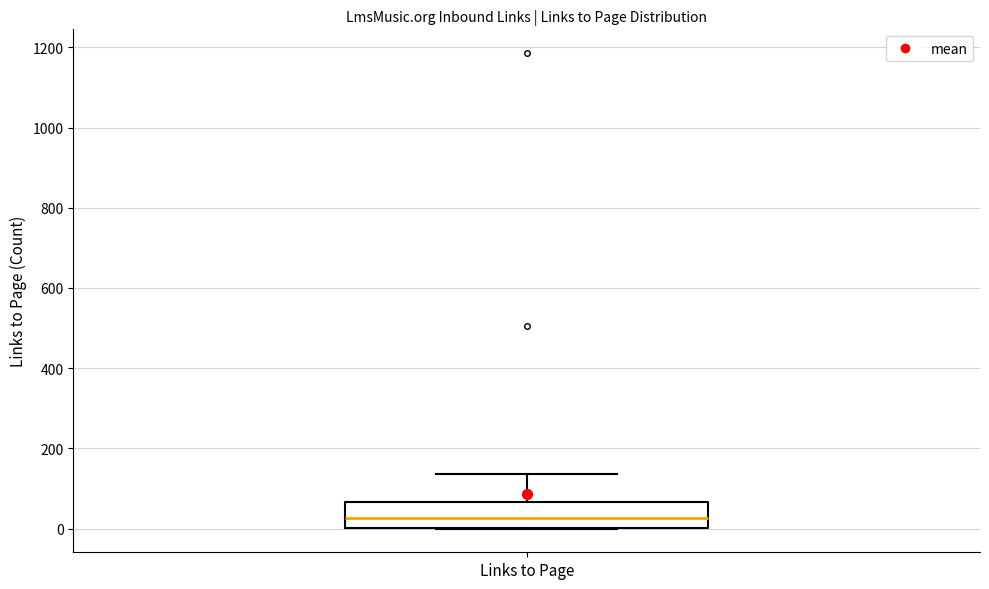

Read this box plot against the y-axis: the position of the median line, the range covered by the box, and the ends of both whiskers. The values are not printed on the chart, so give them approximately, as read against the axis.

median 20, box 0 to 60, whiskers 0 to 140